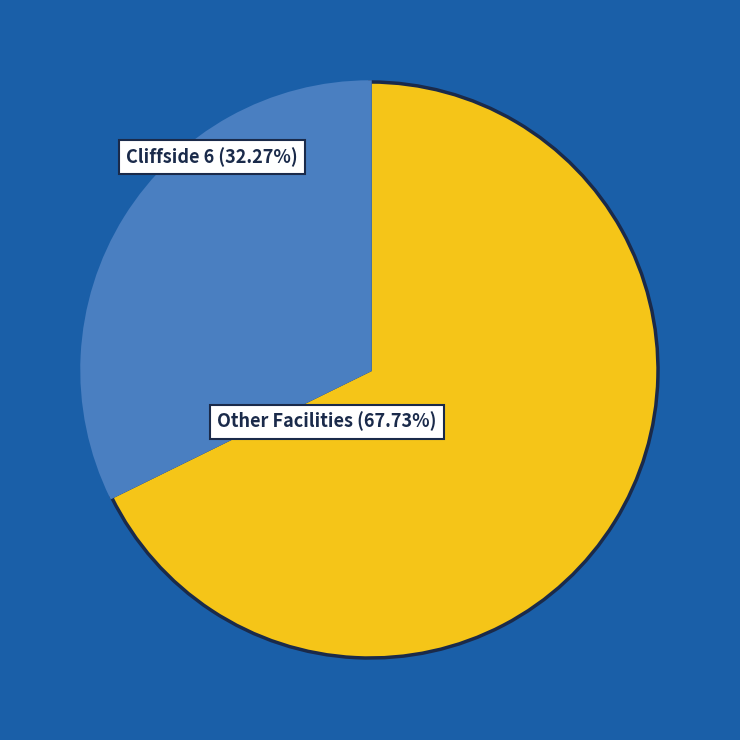

Does any single category account for the majority?

Yes